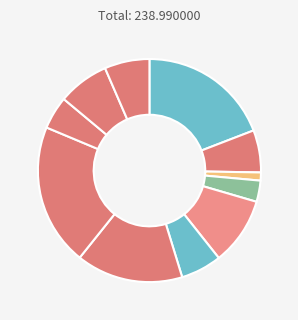

To the nearest percent, what is the average slice percentage?

9%